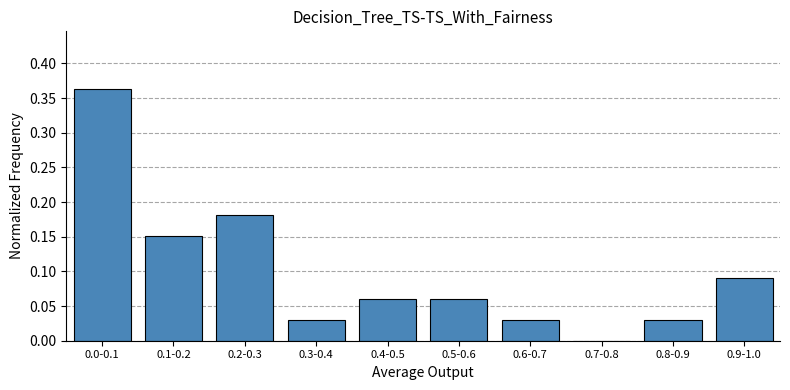

Which has a higher value, 0.5-0.6 or 0.3-0.4?

0.5-0.6